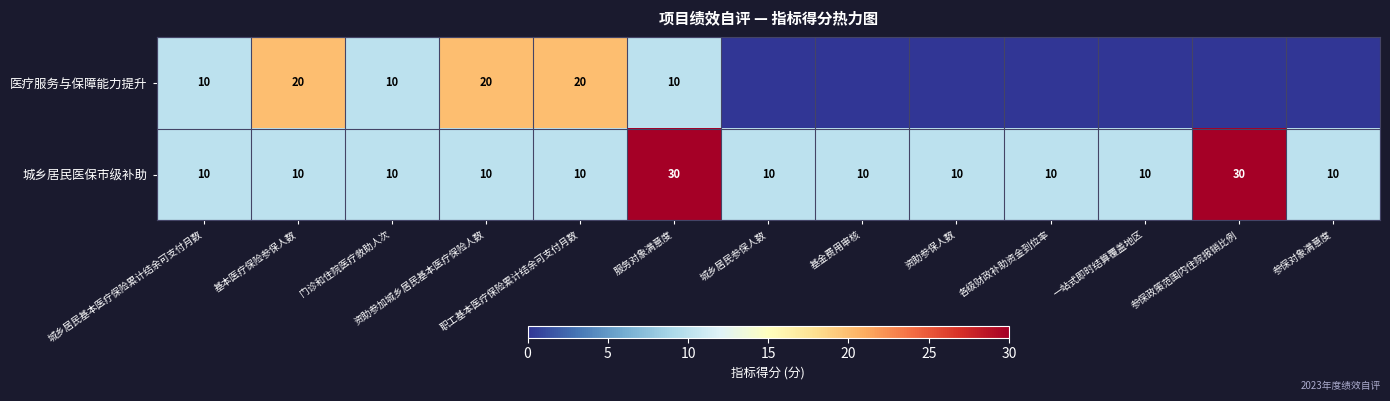

At 资助参加城乡居民基本医疗保险人数, list the series in order from smallest to largest.

城乡居民医保市级补助, 医疗服务与保障能力提升